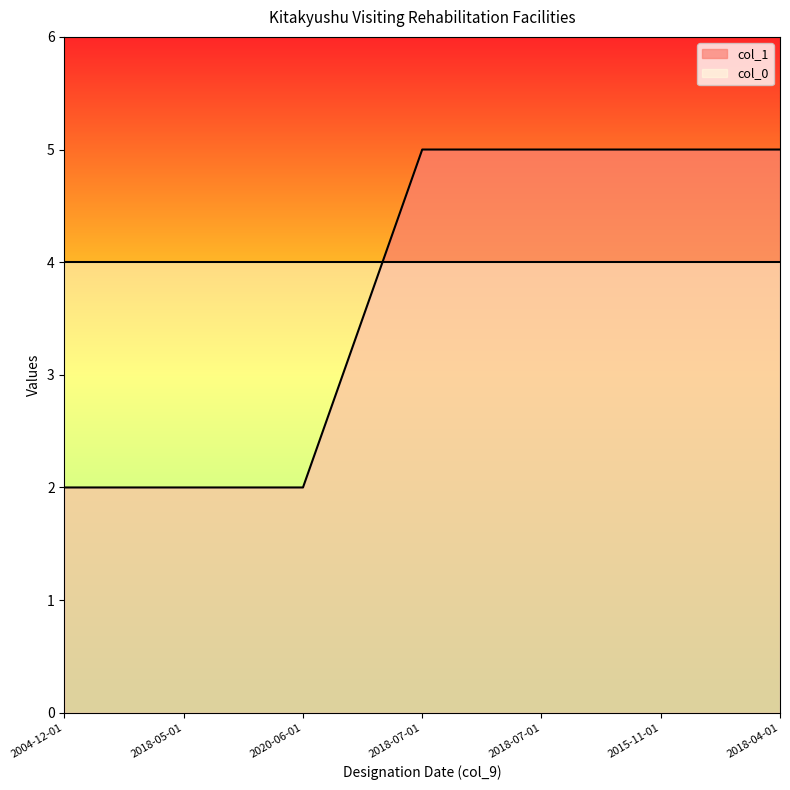

What value does the data have at 2018-07-01?

5